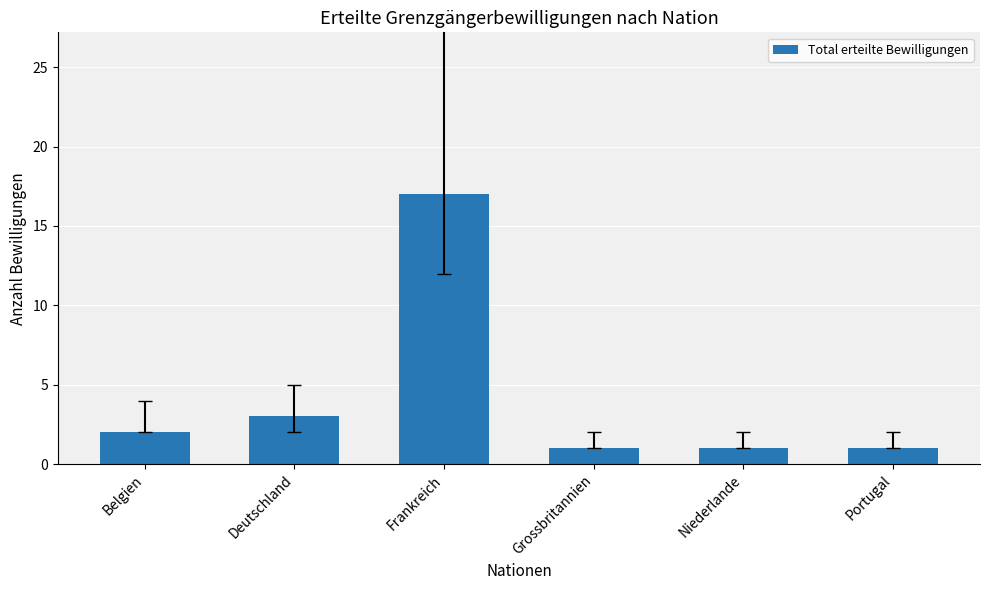

What is the sum of all values?

25